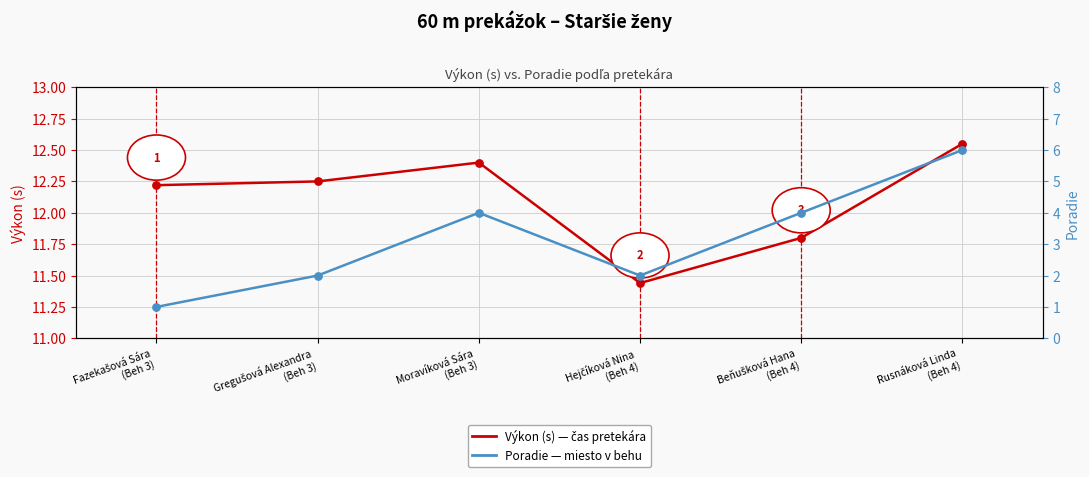

Which series has the largest total across all categories?

Výkon (s)